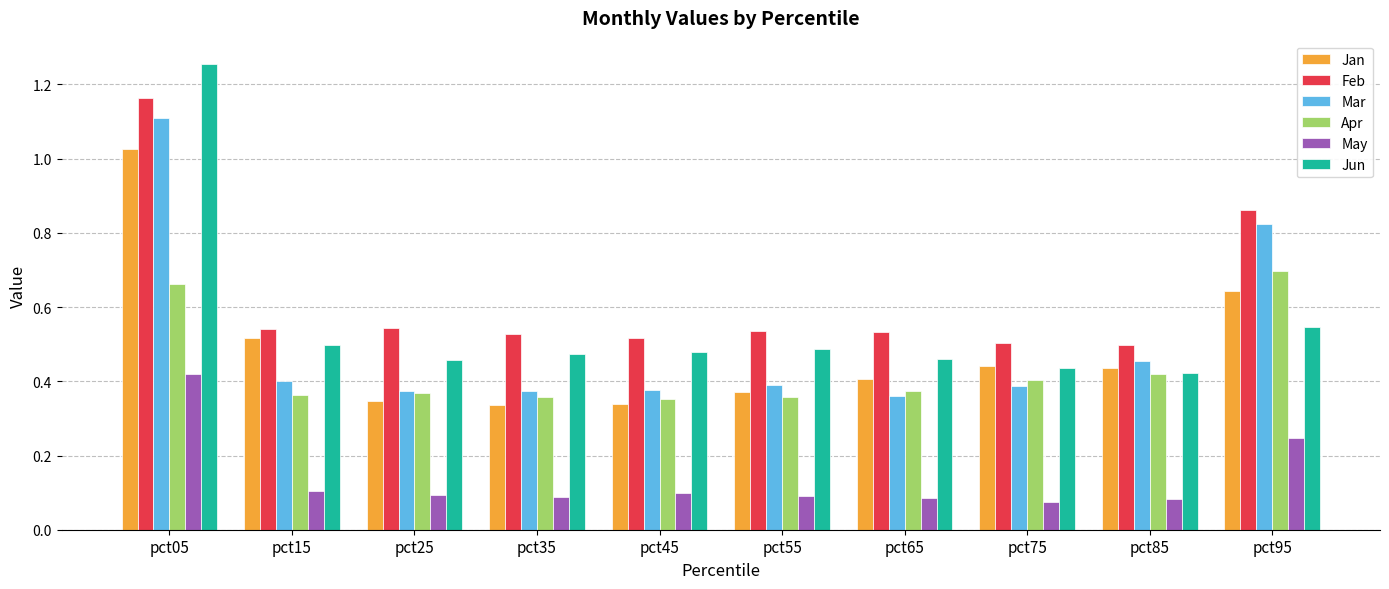

Which label corresponds to the largest value in the chart?

pct05